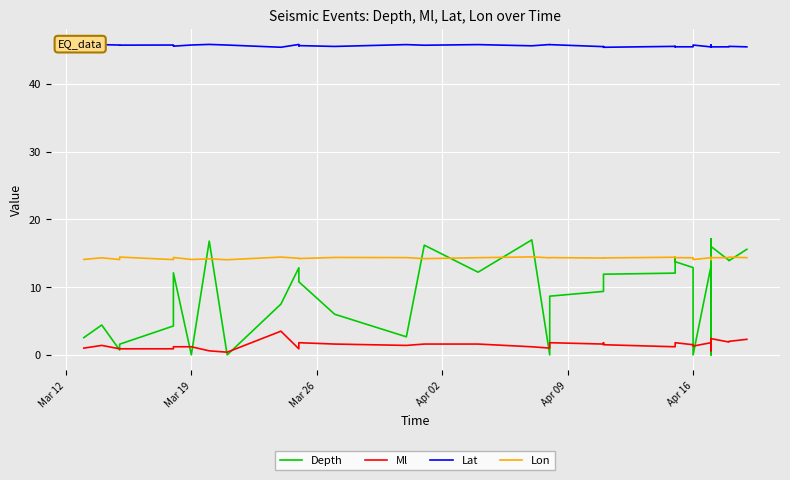

What are all the series names shown in the legend?

Depth, Ml, Lat, Lon